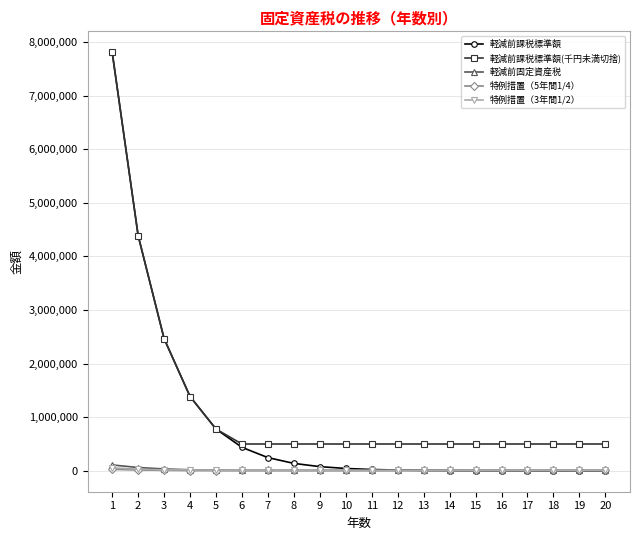

True or false: 軽減前課税標準額(千円未満切捨) and 特例措置（5年間1/4） intersect in this chart.

False